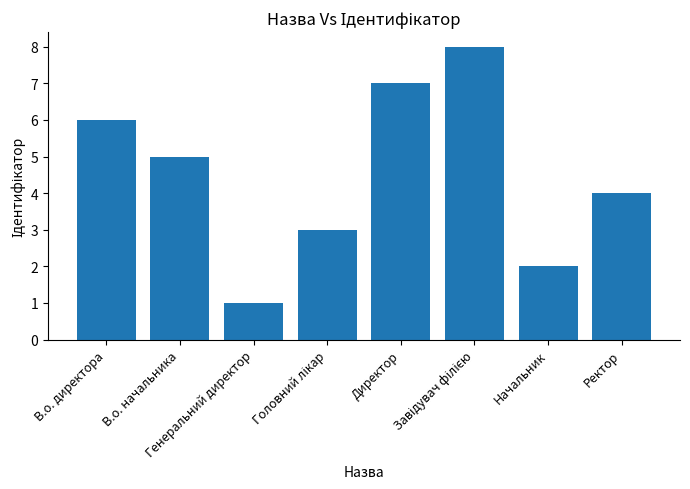

What is the greatest value displayed?

8